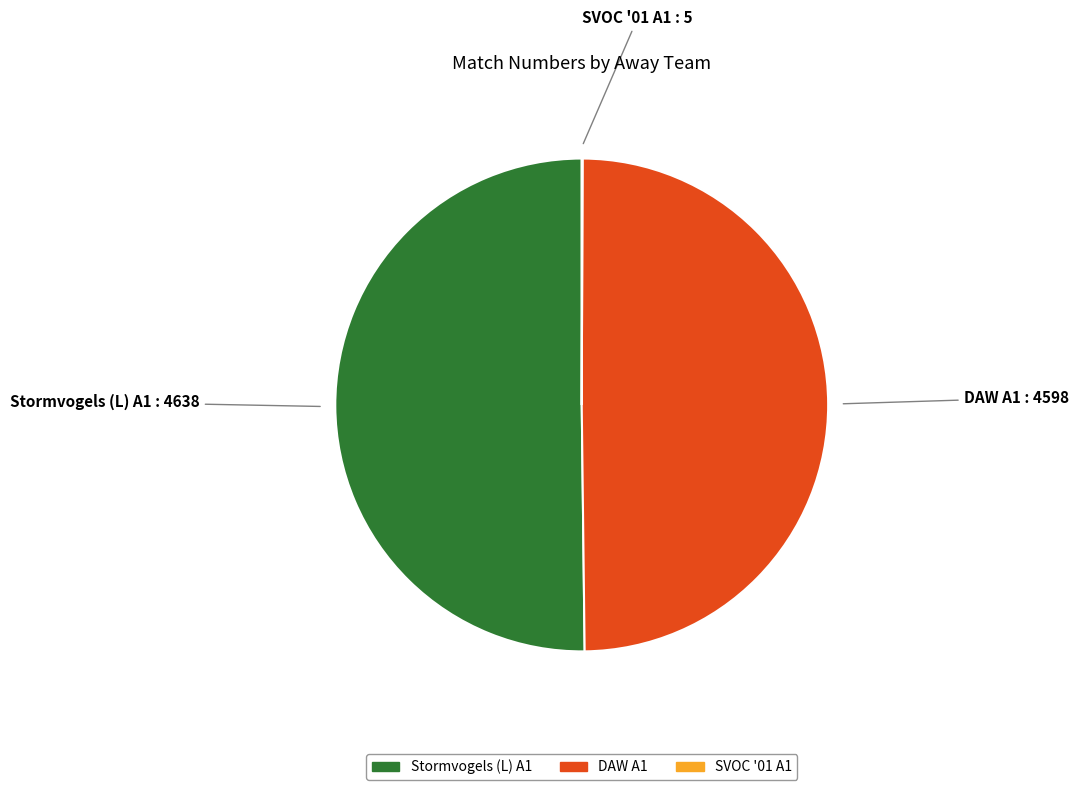

What is the ratio of the value at DAW A1 to the value at Stormvogels (L) A1?

1.0